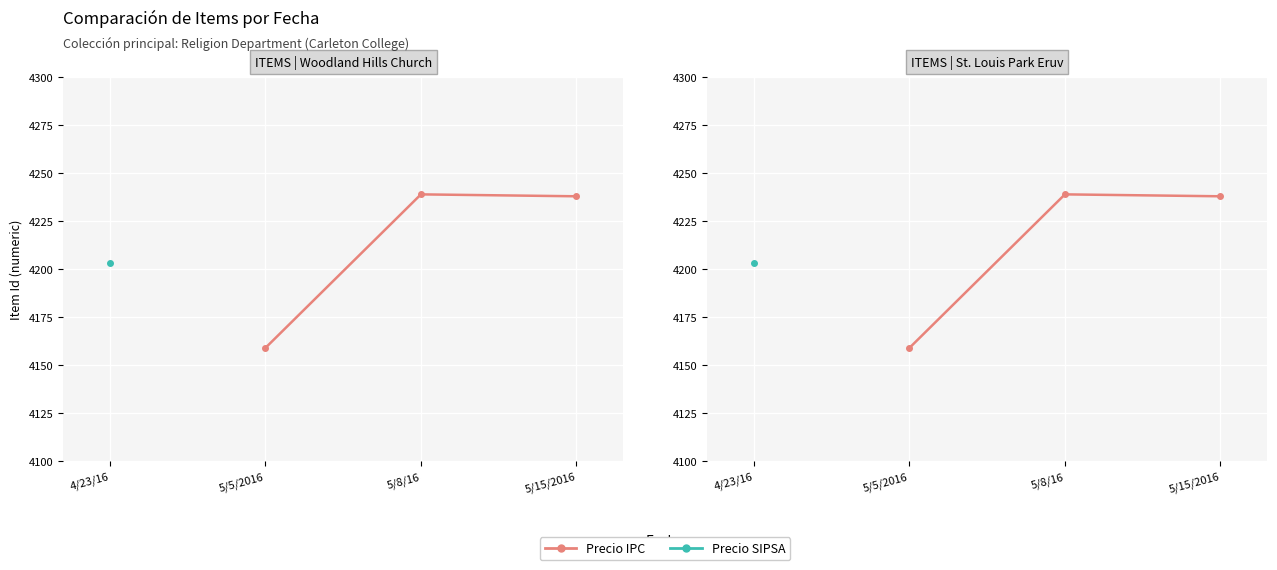

At which category does Precio IPC reach its first local peak?

5/8/16